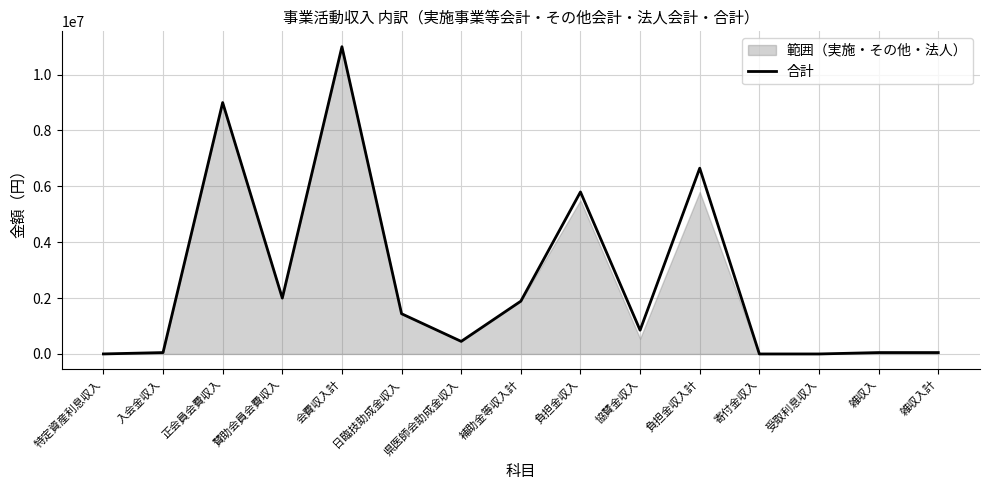

What is the label of the 8th point from the right?

補助金等収入計